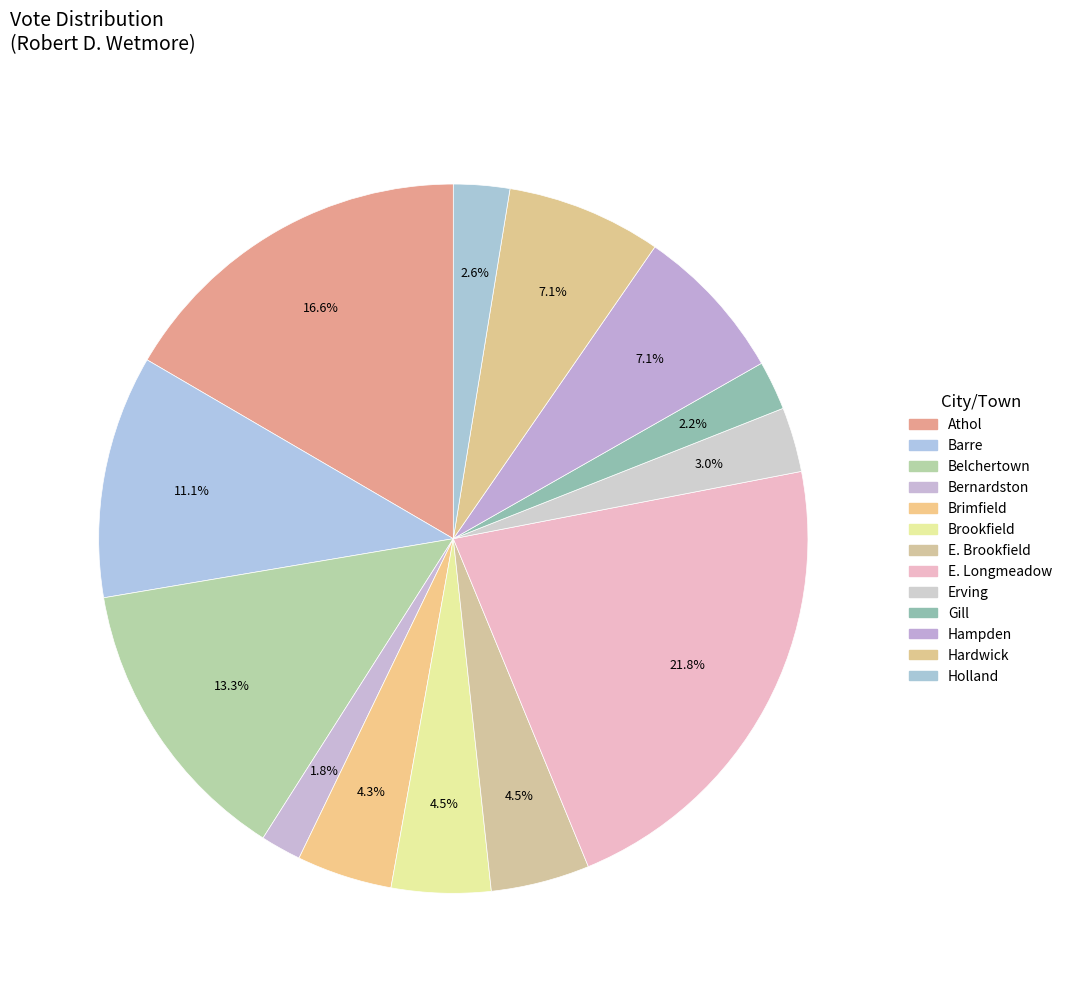

Is it true that Brimfield is 4% of the pie?

True